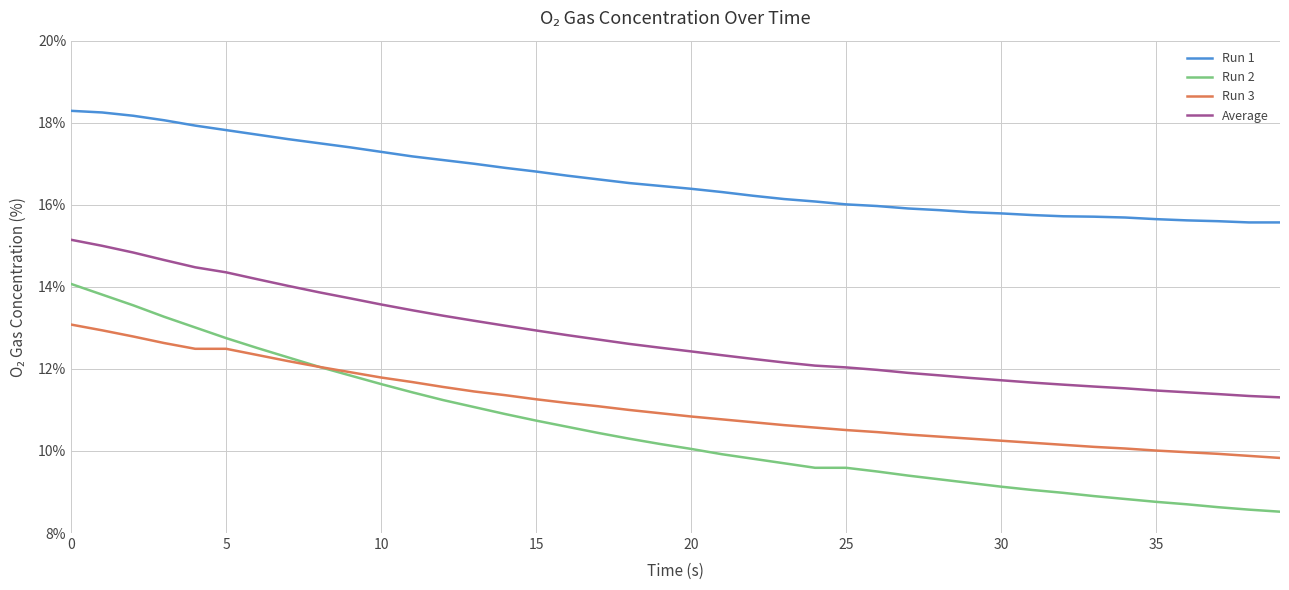

Which series has the widest spread of values?

Run 2